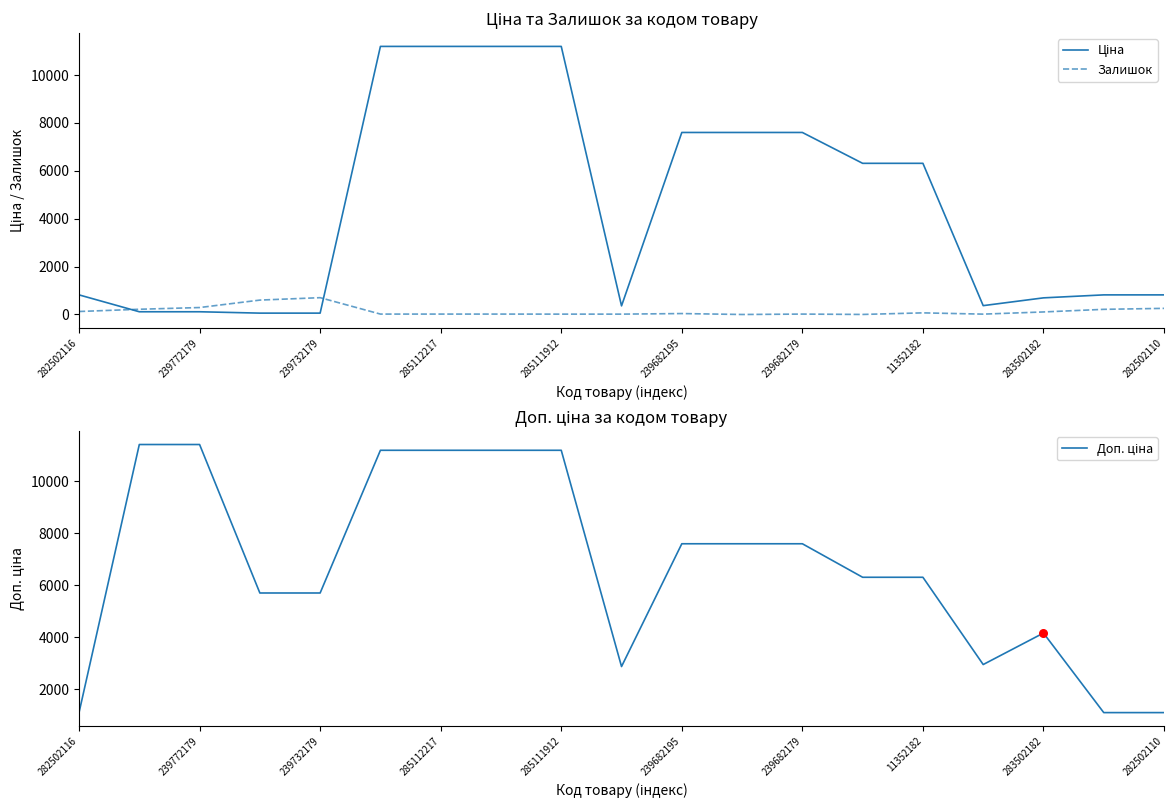

At how many categories does at least one series exceed 1995?

16